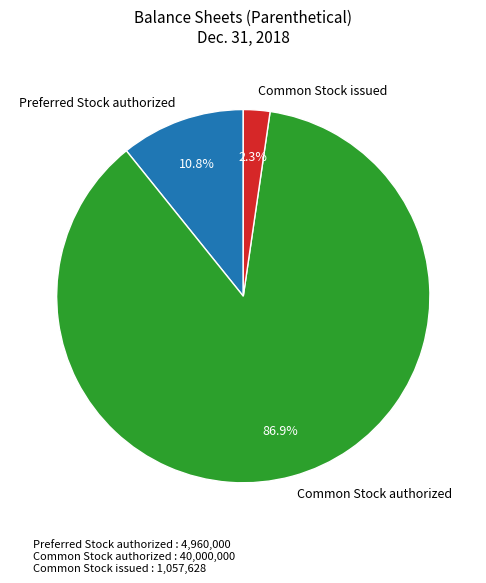

To the nearest percent, what is the difference between the largest and smallest slice percentages?

85%